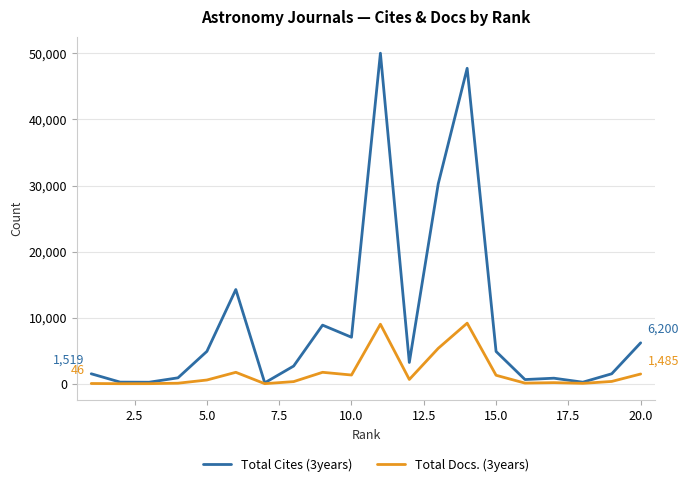

What is the greatest value displayed?

50020